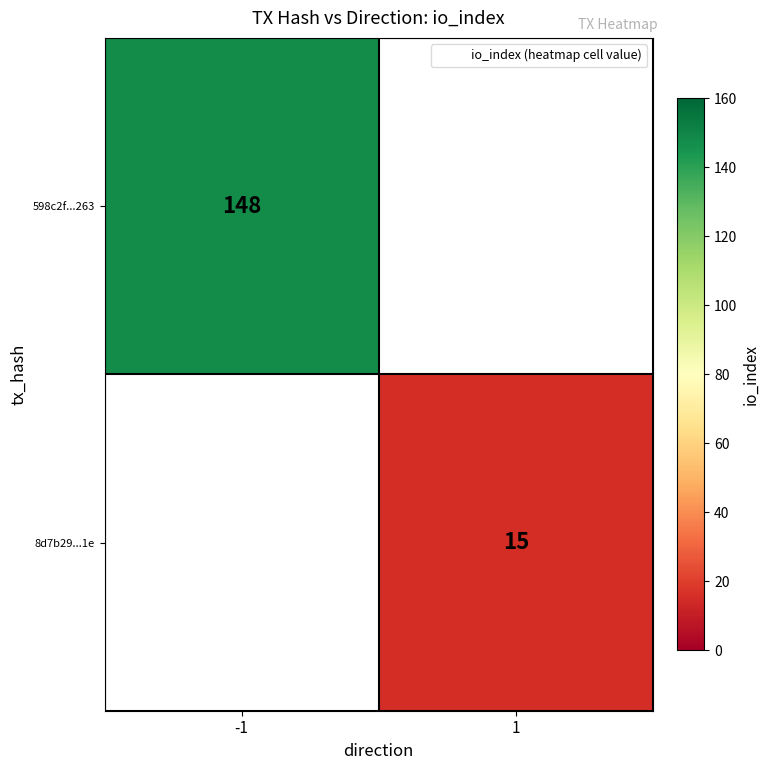

Which category has the lowest value in the 598c2f...263 series?

-1